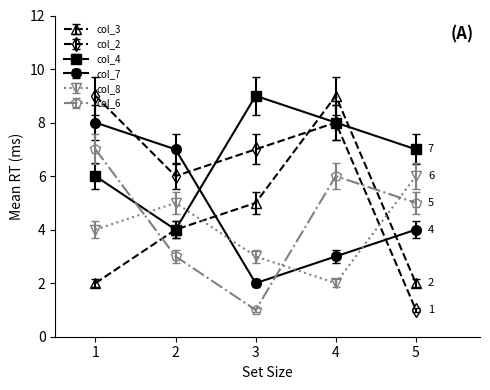

How many times do col_2 and col_7 cross each other?

3